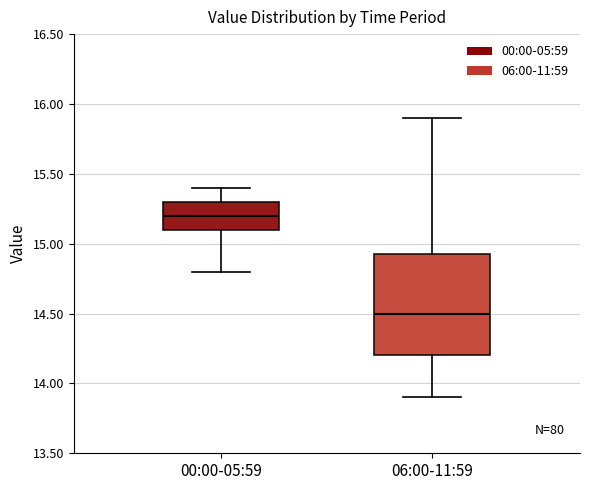

Reading left to right, transcribe this box plot: for each box, give where its median line is, the range the box spans, and where its two whiskers end, as read against the y-axis. The values are not printed on the chart, so give them approximately, as read against the axis.

00:00-05:59: median 15.20, box 15.10 to 15.30, whiskers 14.80 to 15.40
06:00-11:59: median 14.50, box 14.20 to 14.95, whiskers 13.90 to 15.90